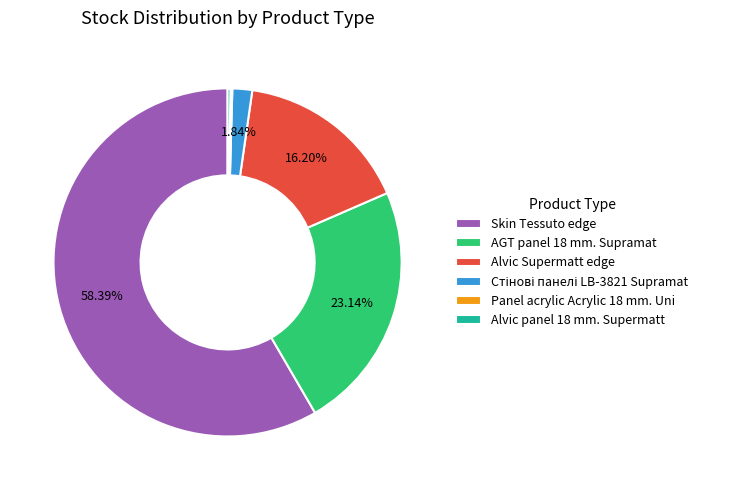

What portion of the pie excludes AGT panel 18 mm. Supramat?

76.9%